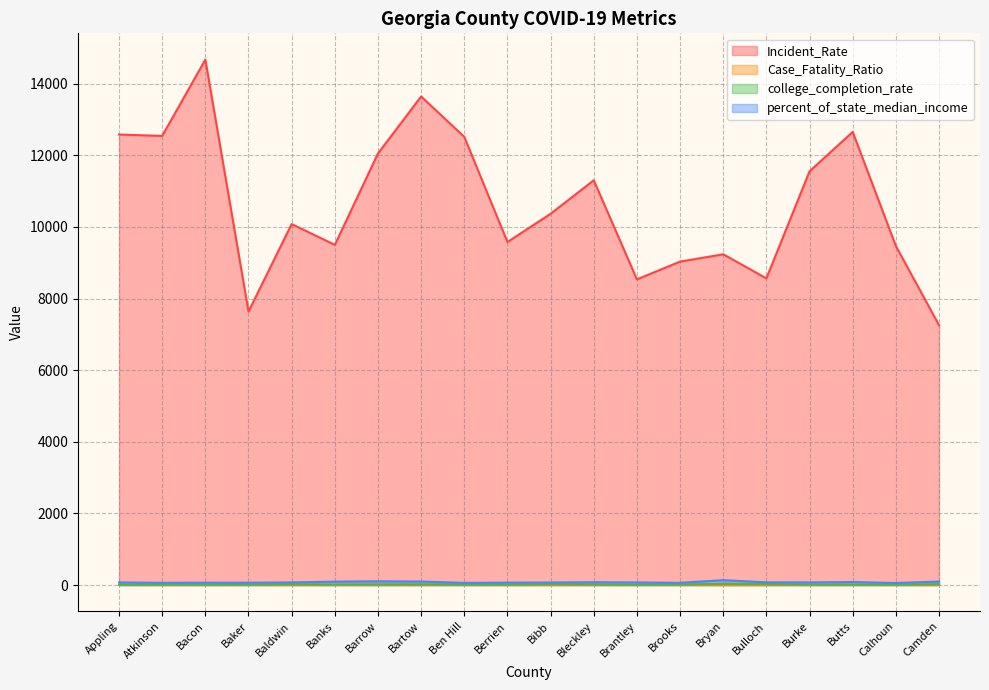

True or false: percent_of_state_median_income and Case_Fatality_Ratio cross at least once.

False